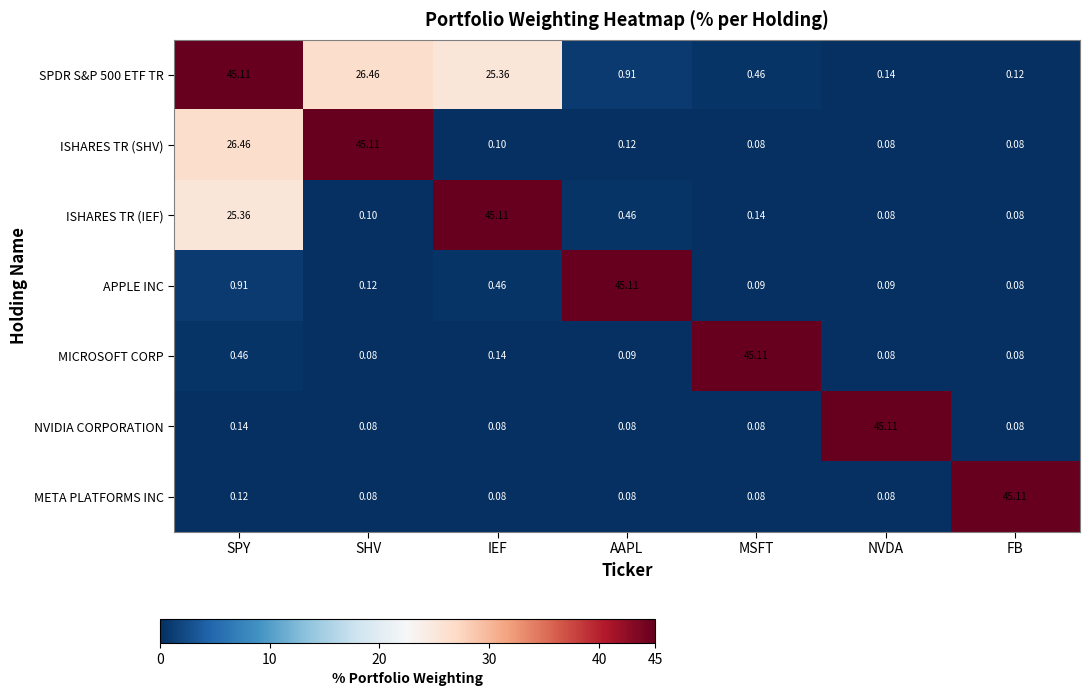

At which label is APPLE INC closest to 22?

SPY